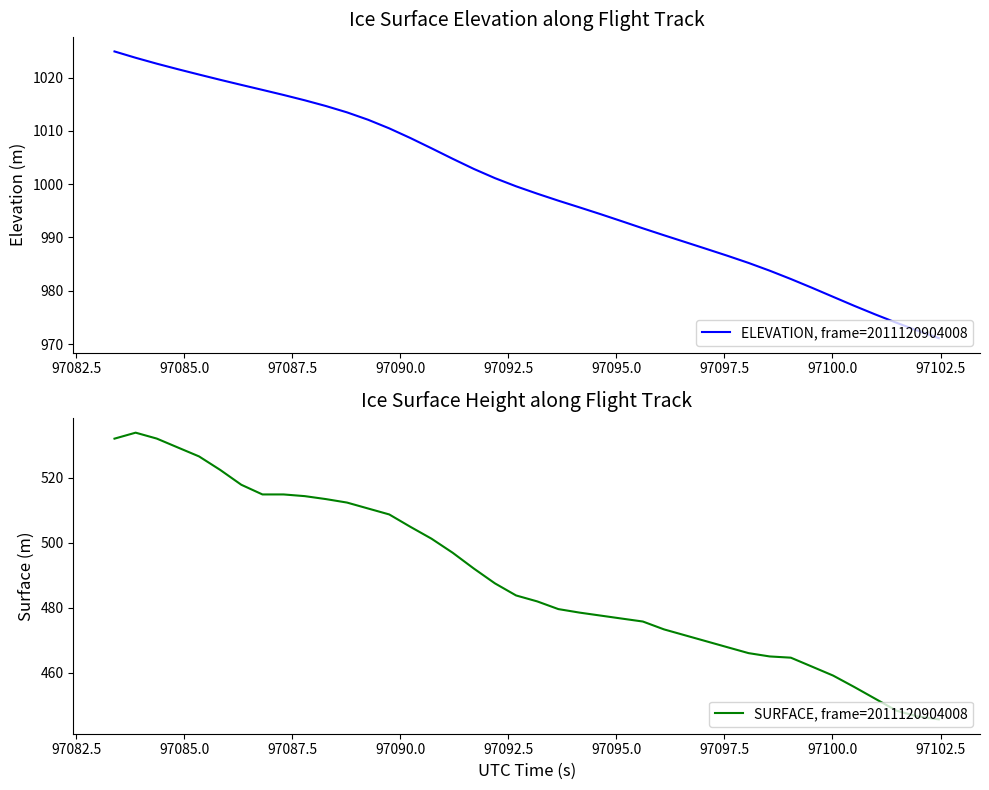

What is the highest value of the SURFACE, frame=2011120904008 series?

533.9